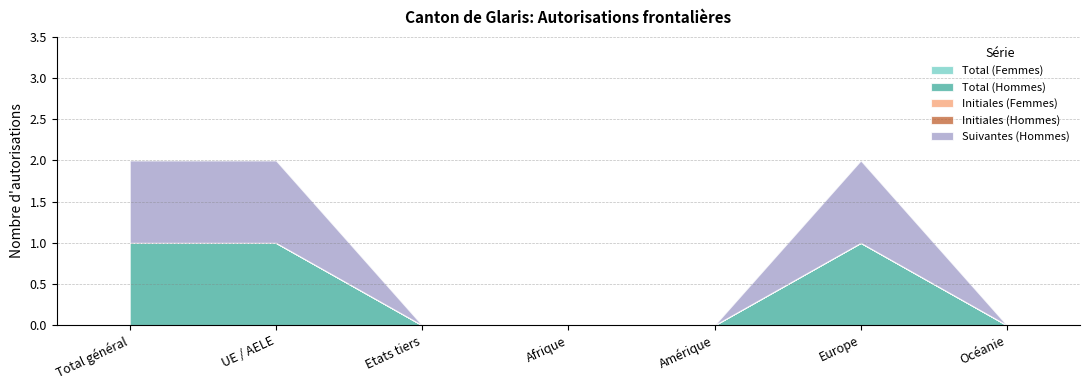

Between Total général and Etats tiers, which series saw the biggest shift?

Total (Hommes)